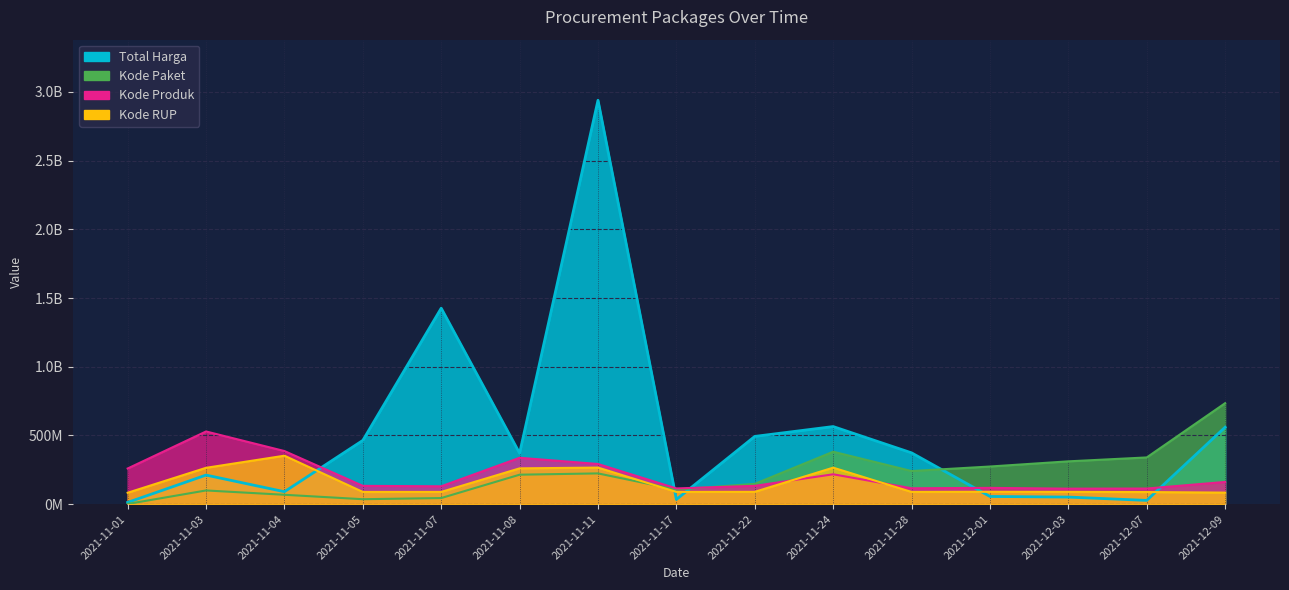

Which has a higher value, 2021-12-01 or 2021-11-24?

2021-11-24